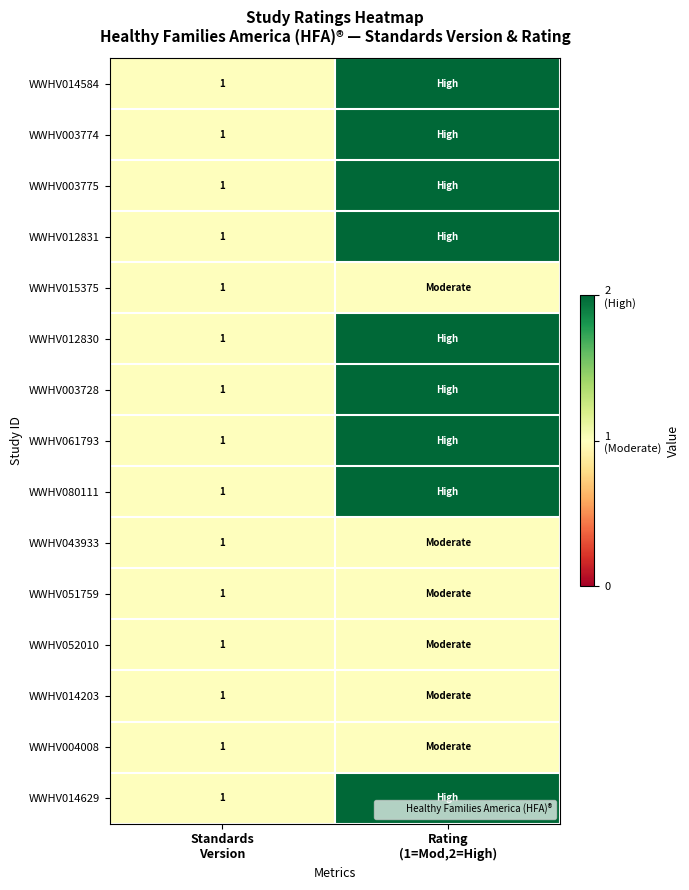

True or false: WWHV080111 has a value of 2 at Rating (1=Mod,2=High).

True